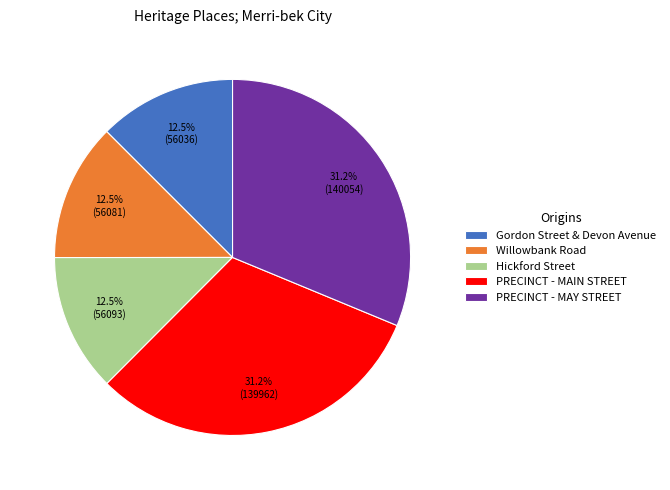

To the nearest percent, what is the difference between the Willowbank Road and PRECINCT - MAIN STREET slice percentages?

19%